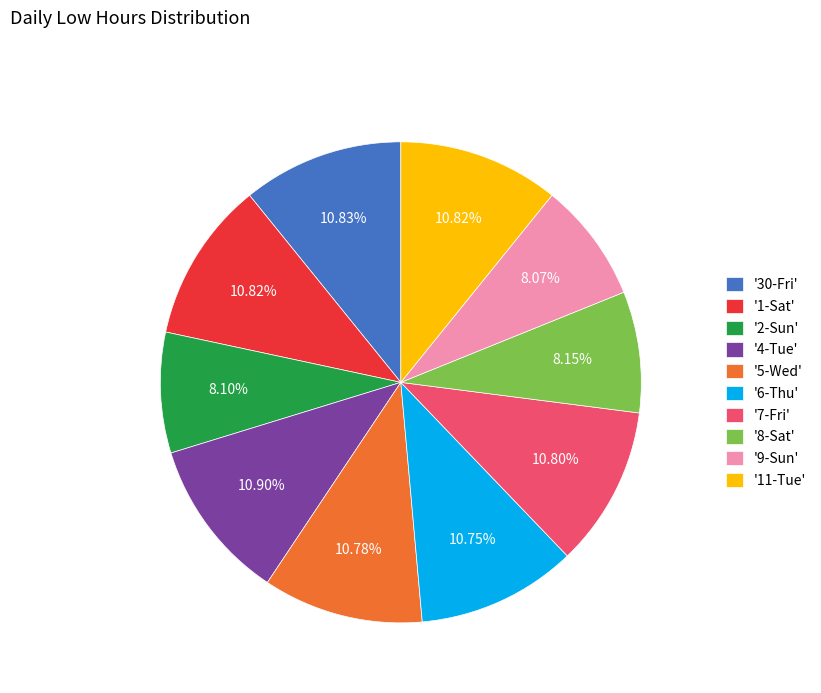

Approximately how many times larger is the value at '1-Sat' compared to '6-Thu'?

1.0